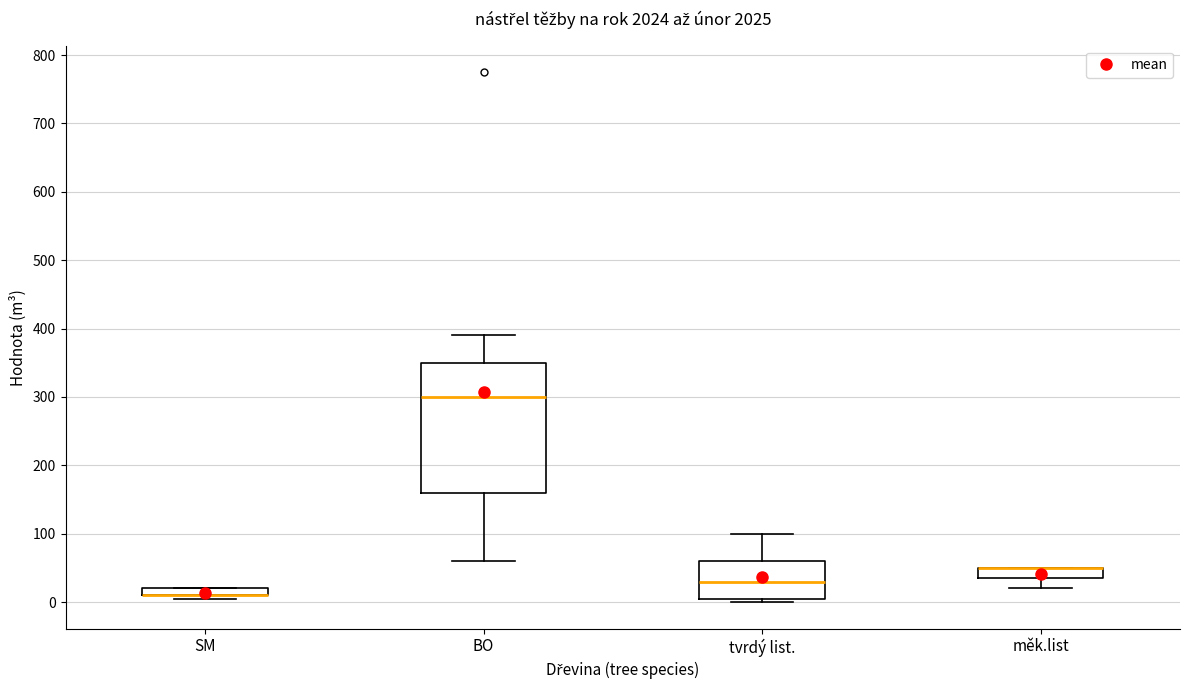

Where does the upper whisker of the box for tvrdý list. end on the y-axis? The values are not printed on the chart, so give them approximately, as read against the axis.

100